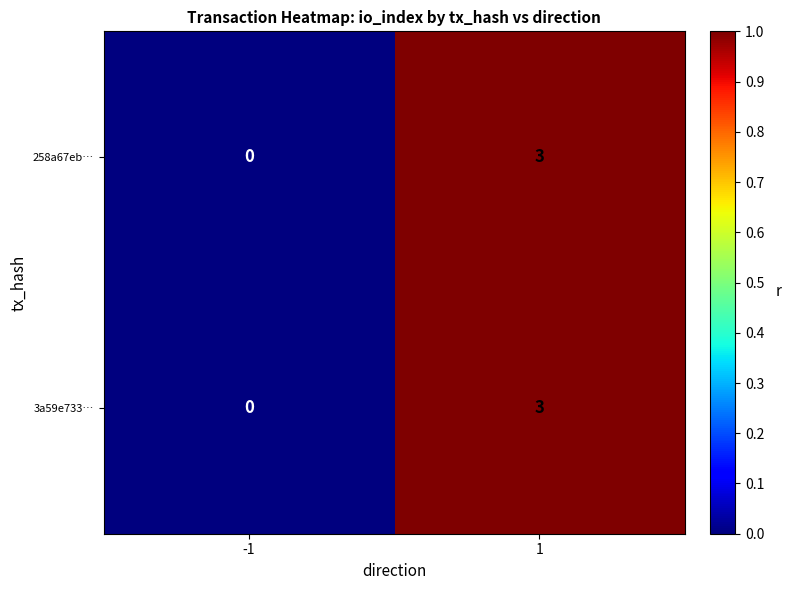

What is the maximum value shown in the chart?

3